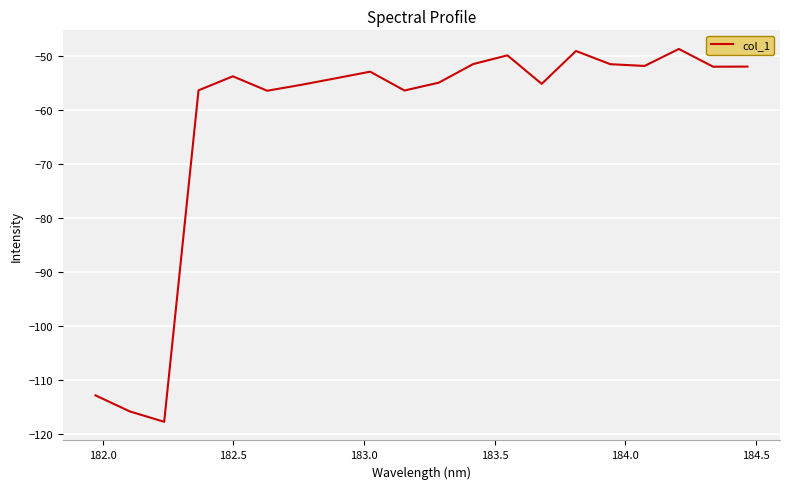

What is the difference between the maximum and minimum values?

69.2